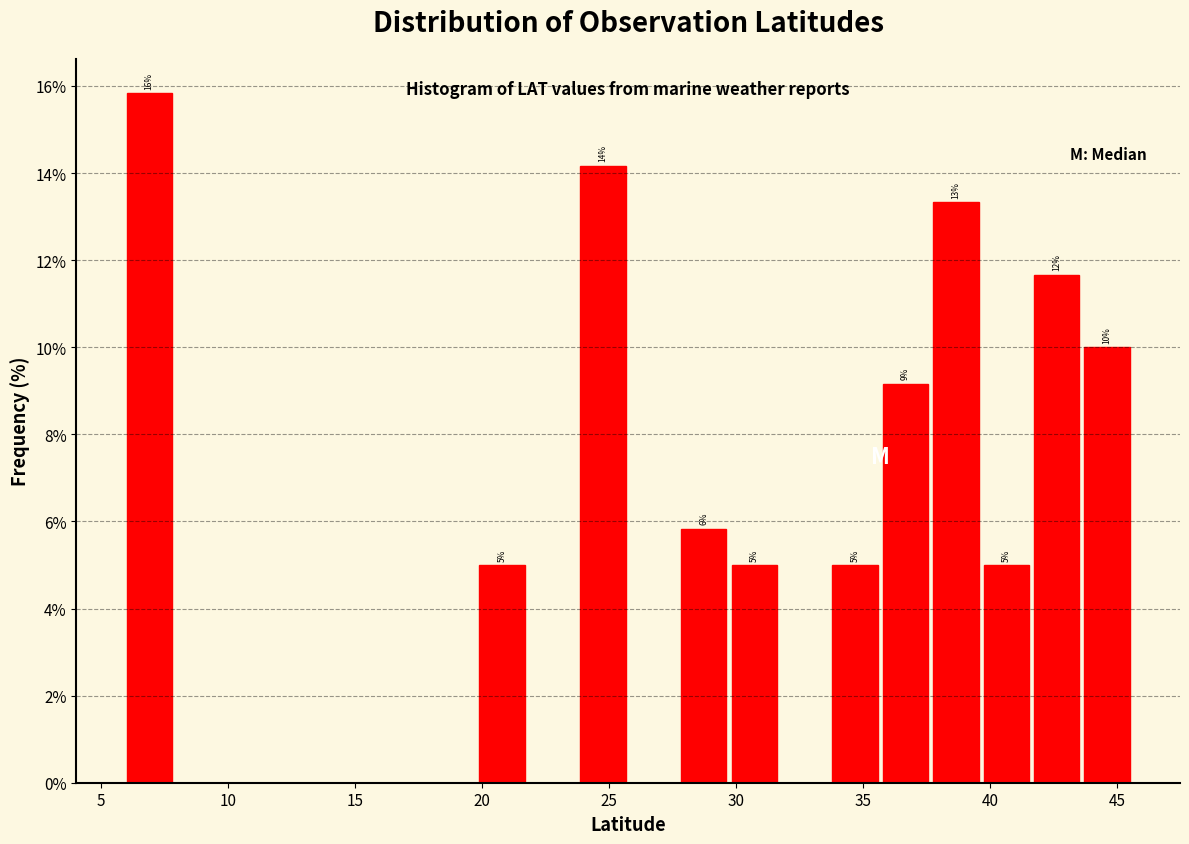

Read against the x-axis, roughly where is the centre of the tallest bar?

7.0